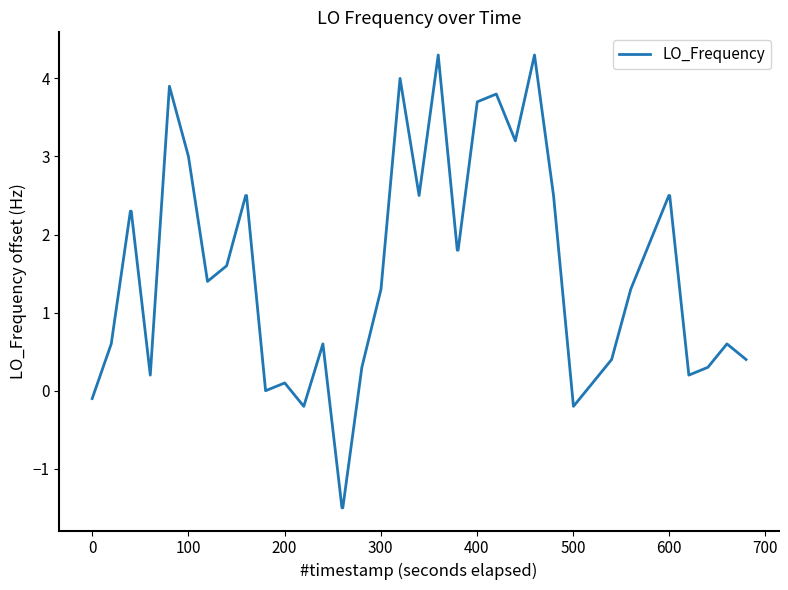

What is the smallest value displayed?

-1.5